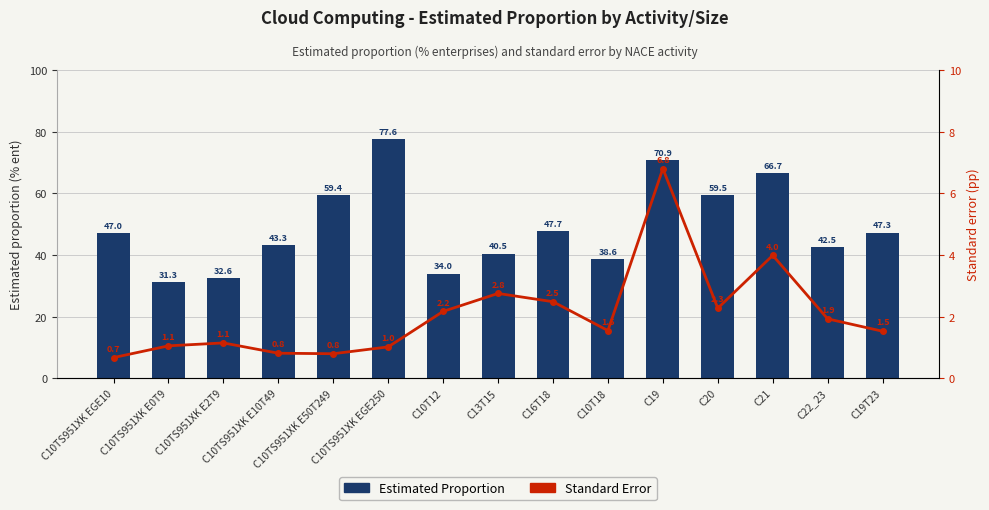

What is the difference between the maximum and minimum values in the Estimated Proportion series?

46.3